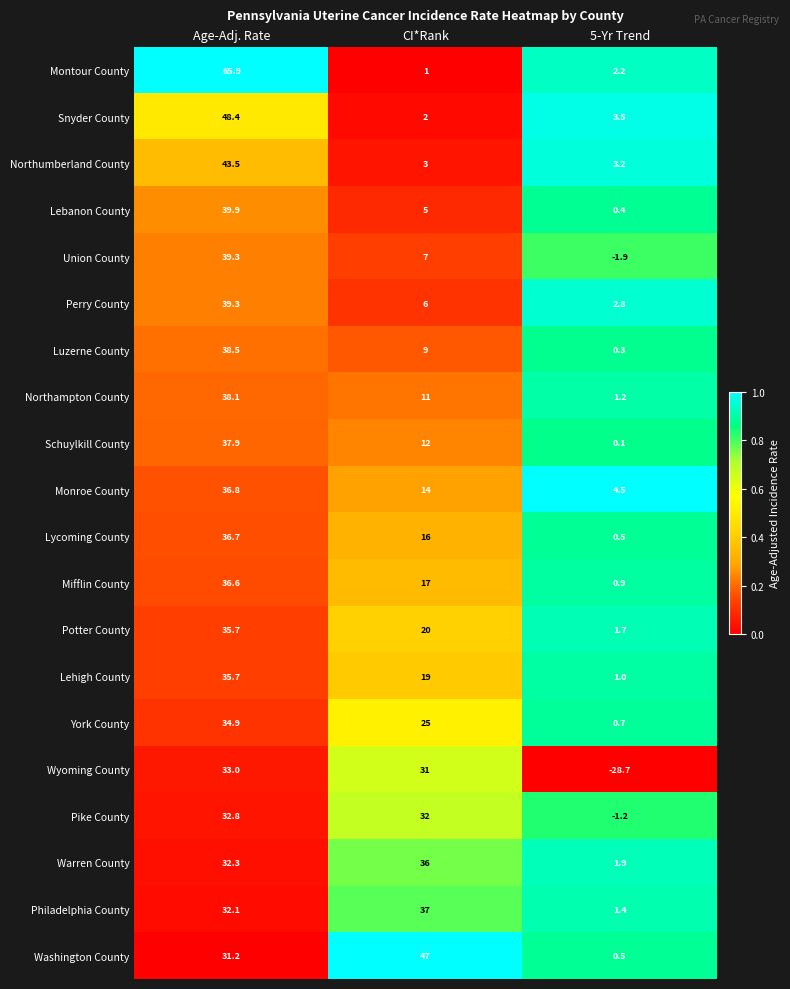

What is the approximate value of Lehigh County at CI*Rank?

19.0